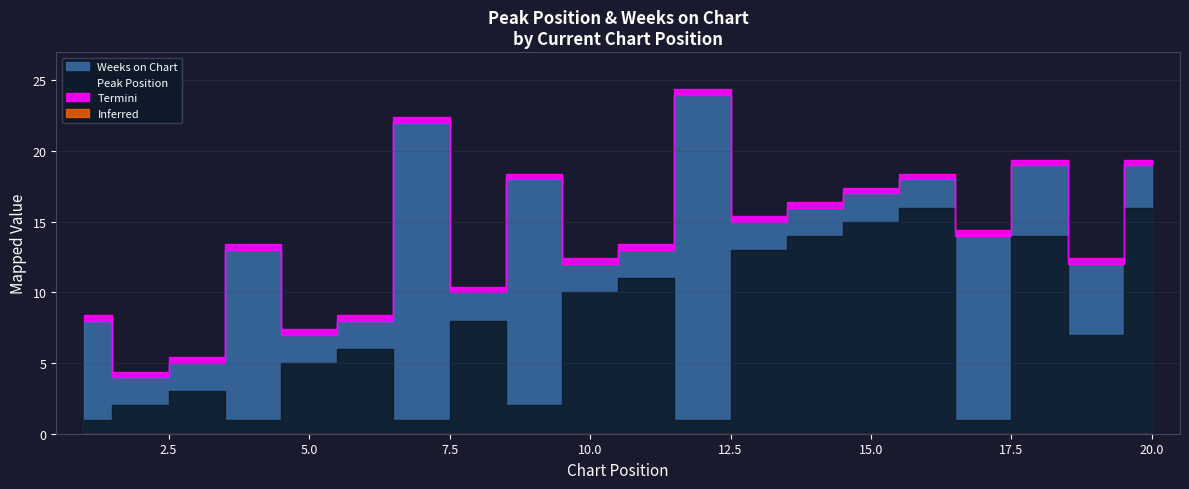

List the series in order of their peak value, highest first.

Weeks on Chart, Peak Position